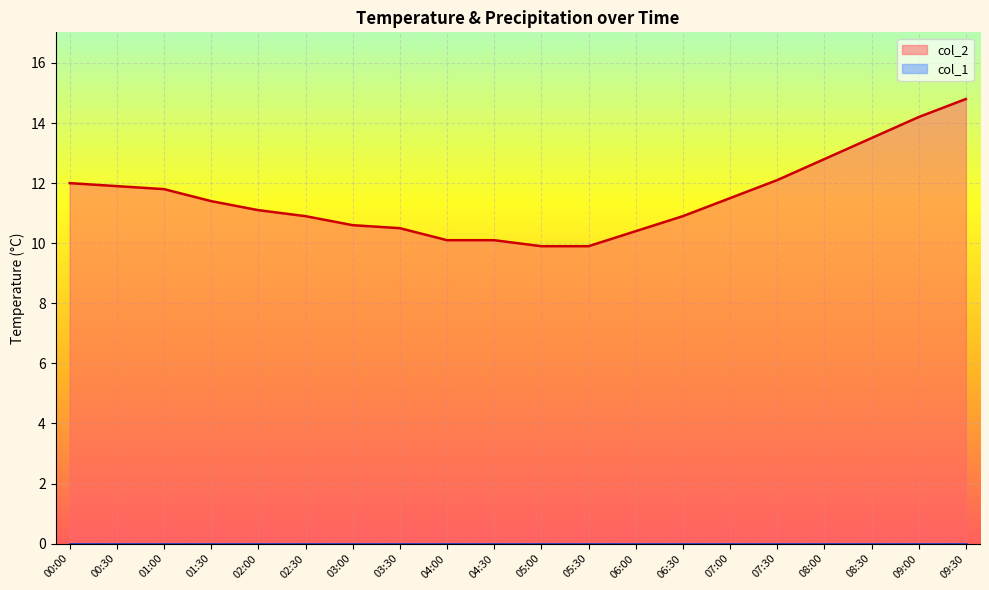

True or false: col_1 and col_2 intersect in this chart.

False